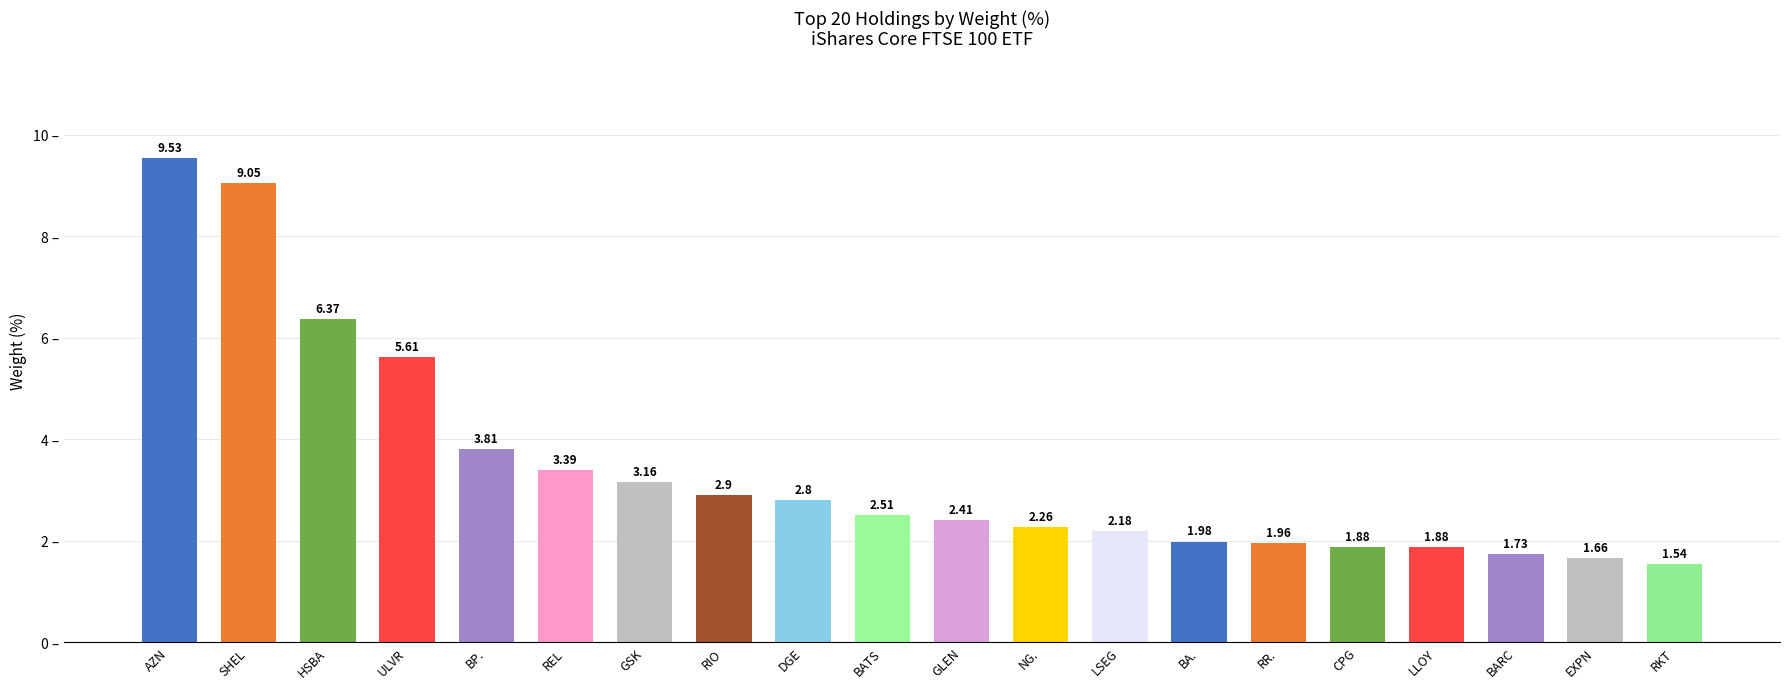

What is the sum of the values at AZN and SHEL?

18.6